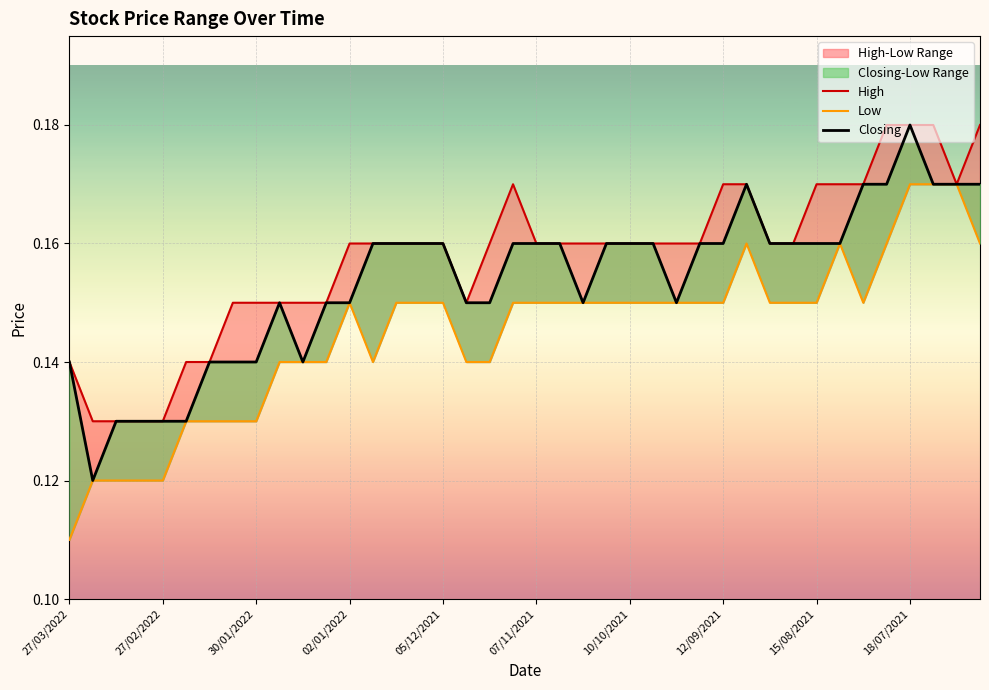

Count the number of data series in this chart.

3